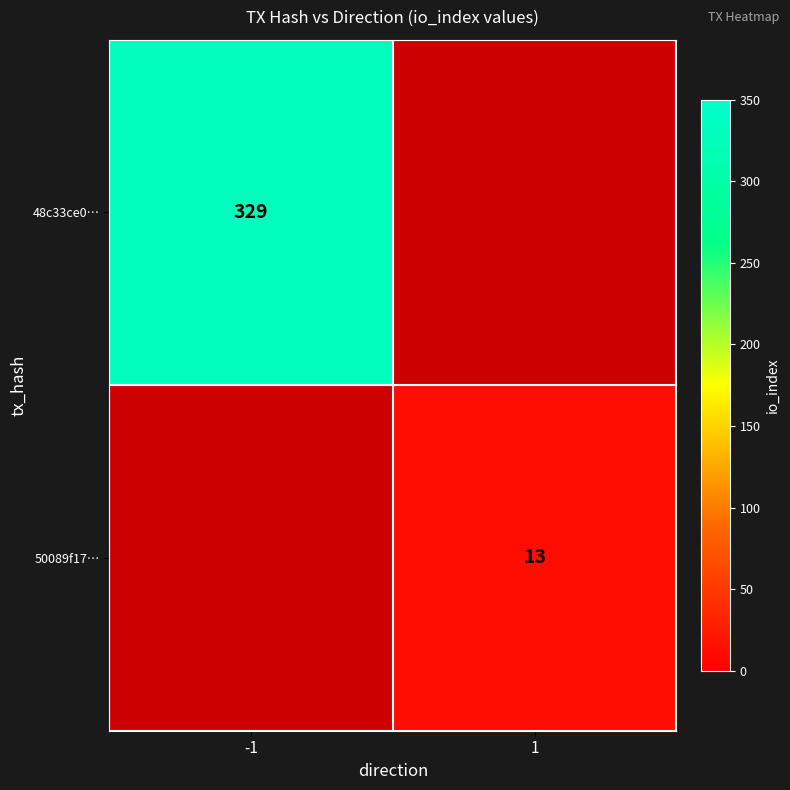

True or false: 48c33ce0… has a value of 329 at -1.

True